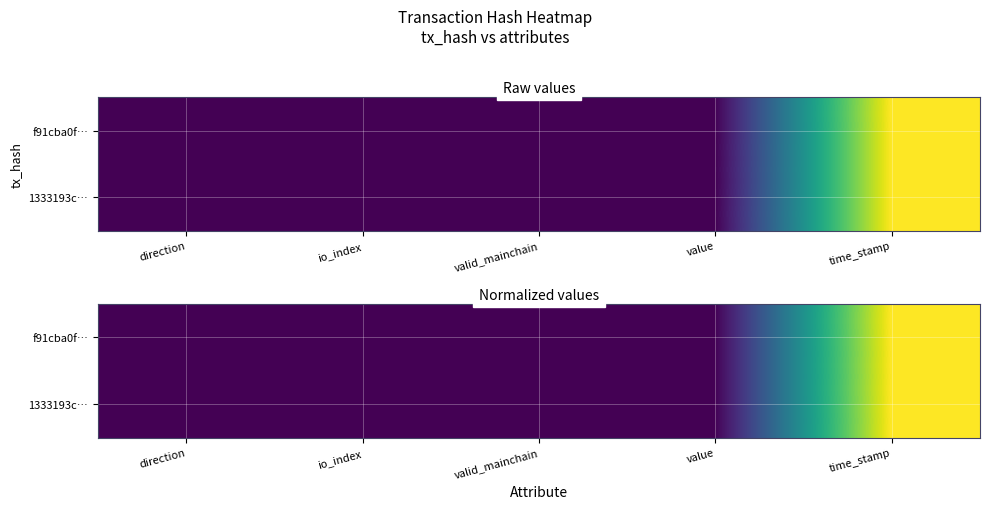

List the series in order of their overall mean, lowest first.

f91cba0f…, 1333193c…